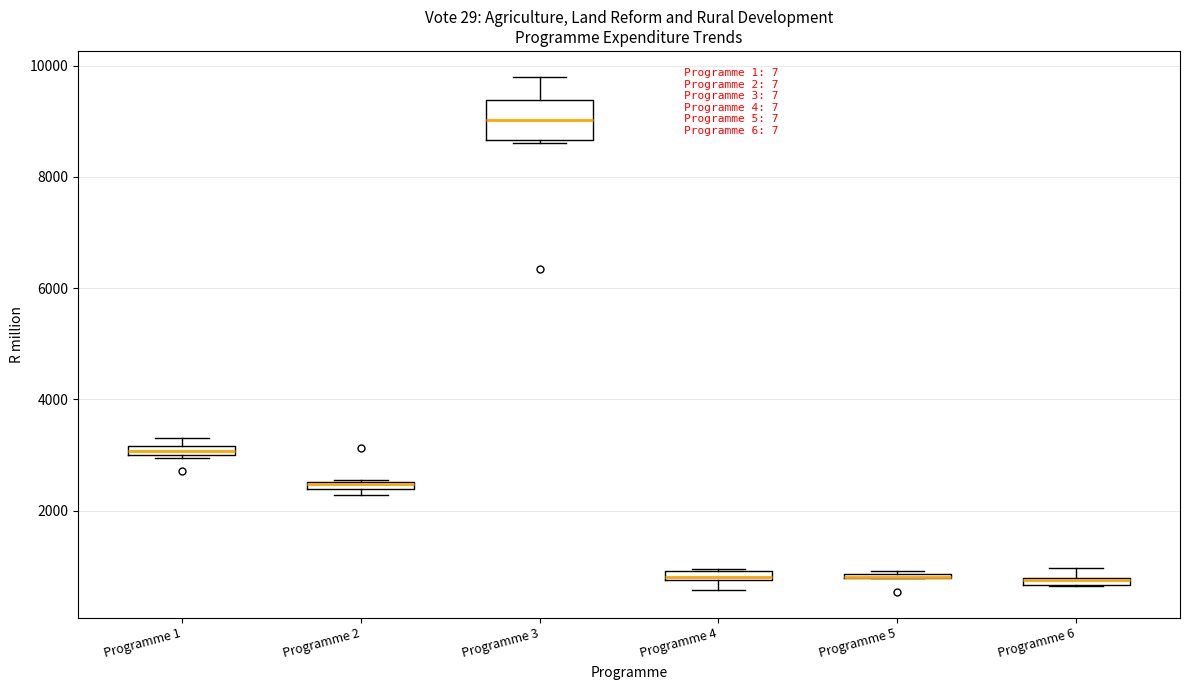

Comparing the boxes themselves (not the whiskers), which one is the tallest?

Programme 3